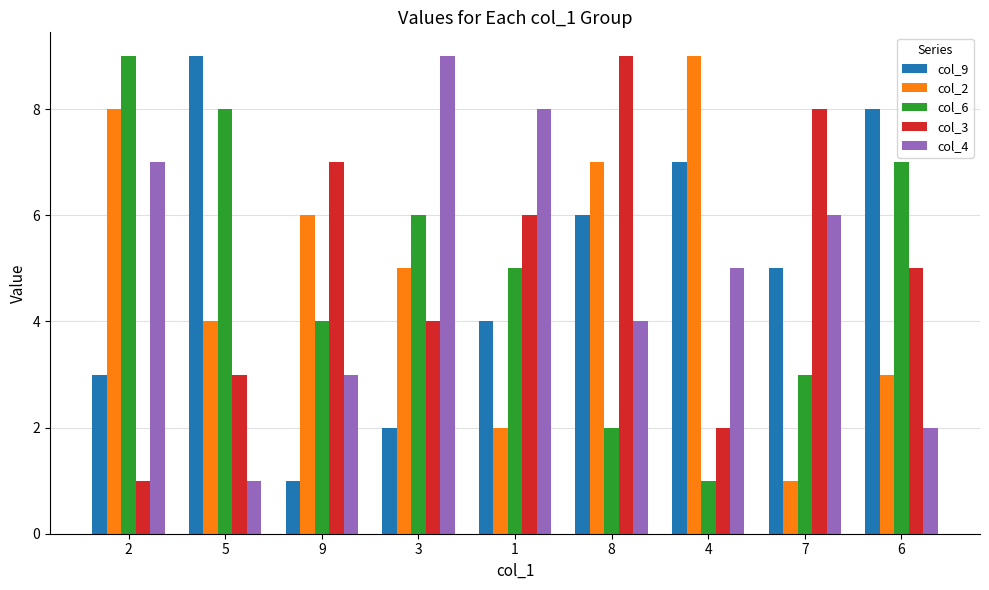

What position from the right is 8?

4